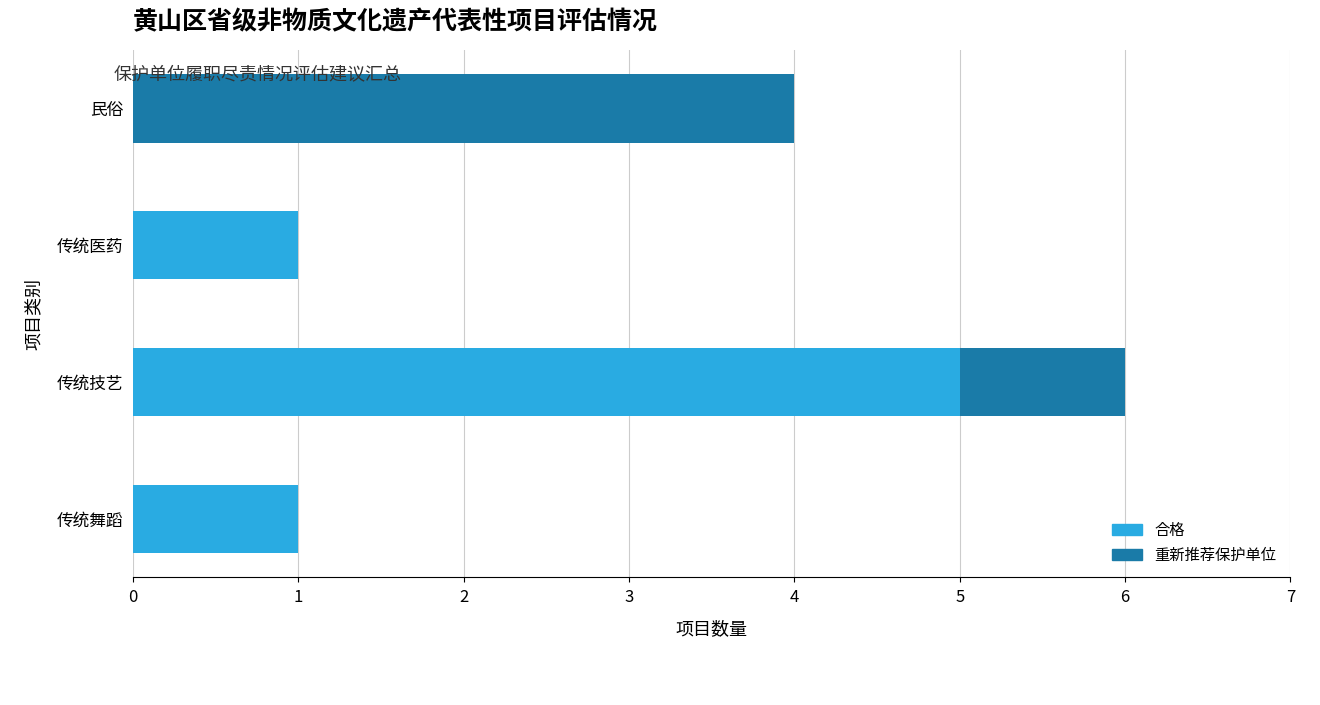

At which label does 合格 reach its peak?

传统技艺